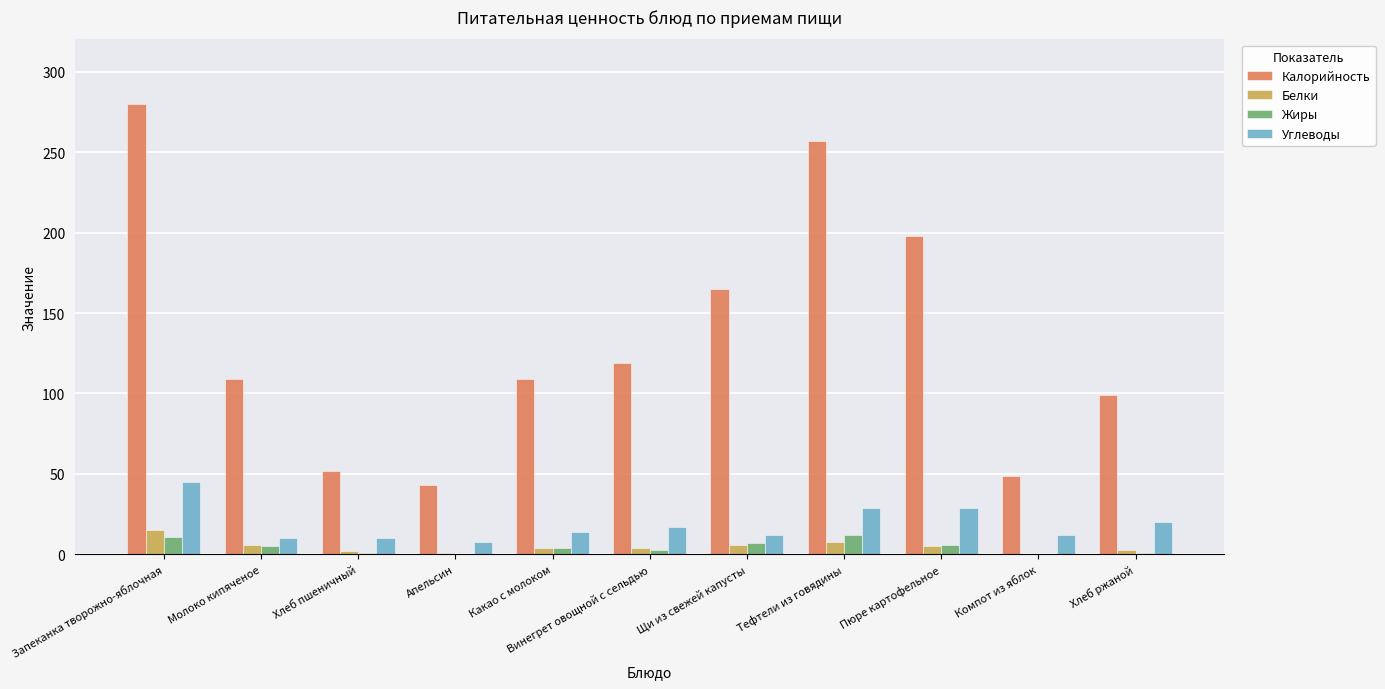

Is it true that Калорийность equals 109 at Молоко кипяченое?

True